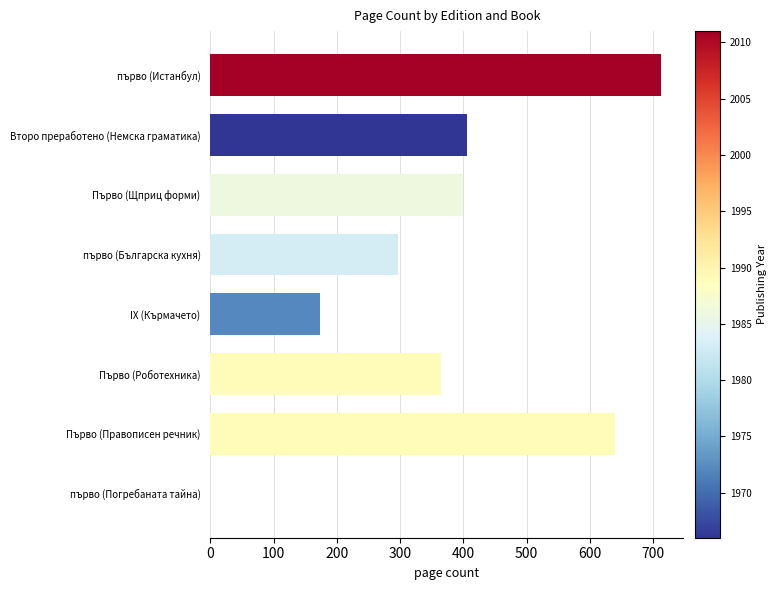

At which category does the chart reach its peak across all series?

първо (Истанбул)